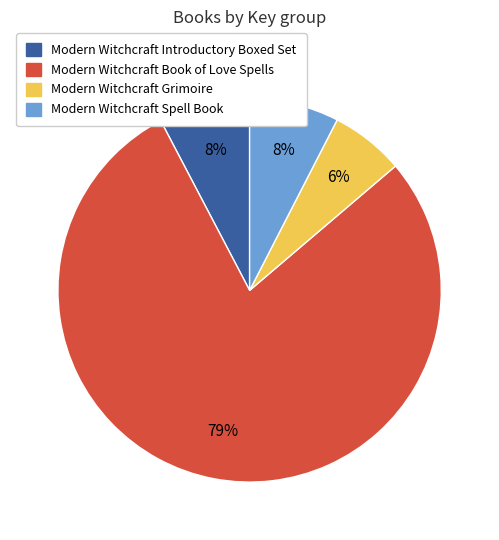

To the nearest percent, what is the average slice percentage?

25%